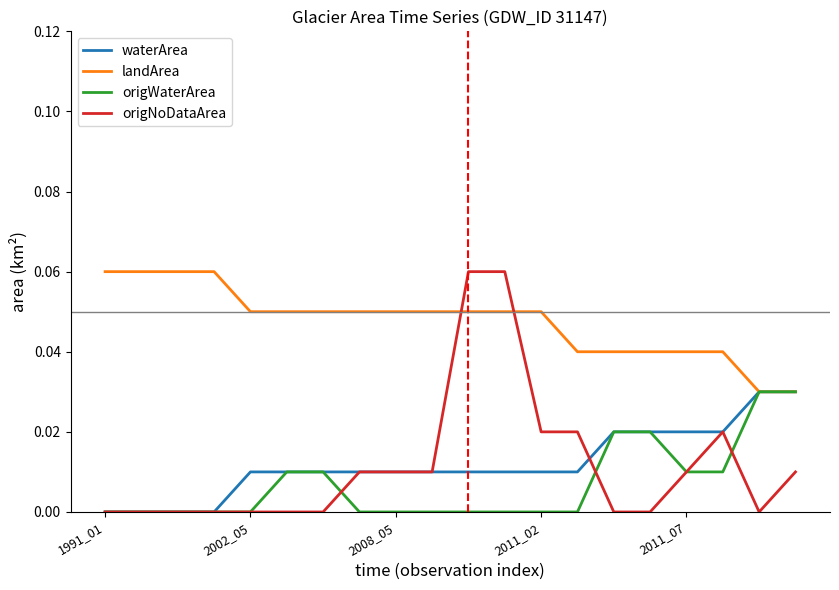

True or false: waterArea and origWaterArea cross at least once.

False